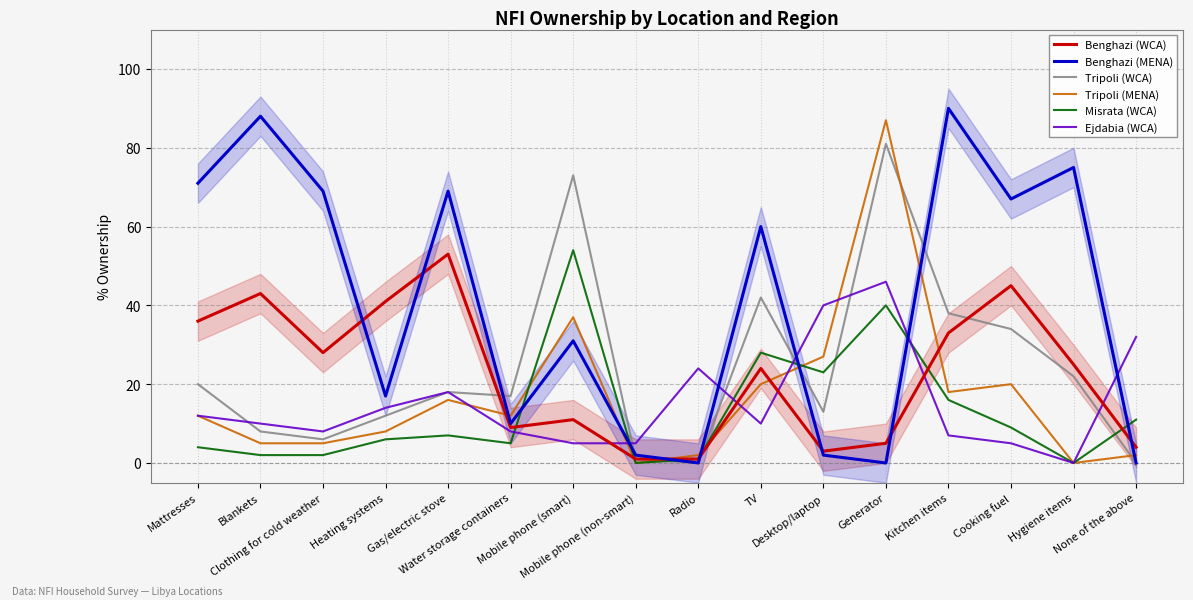

What is the highest value of the Tripoli (WCA) series?

81